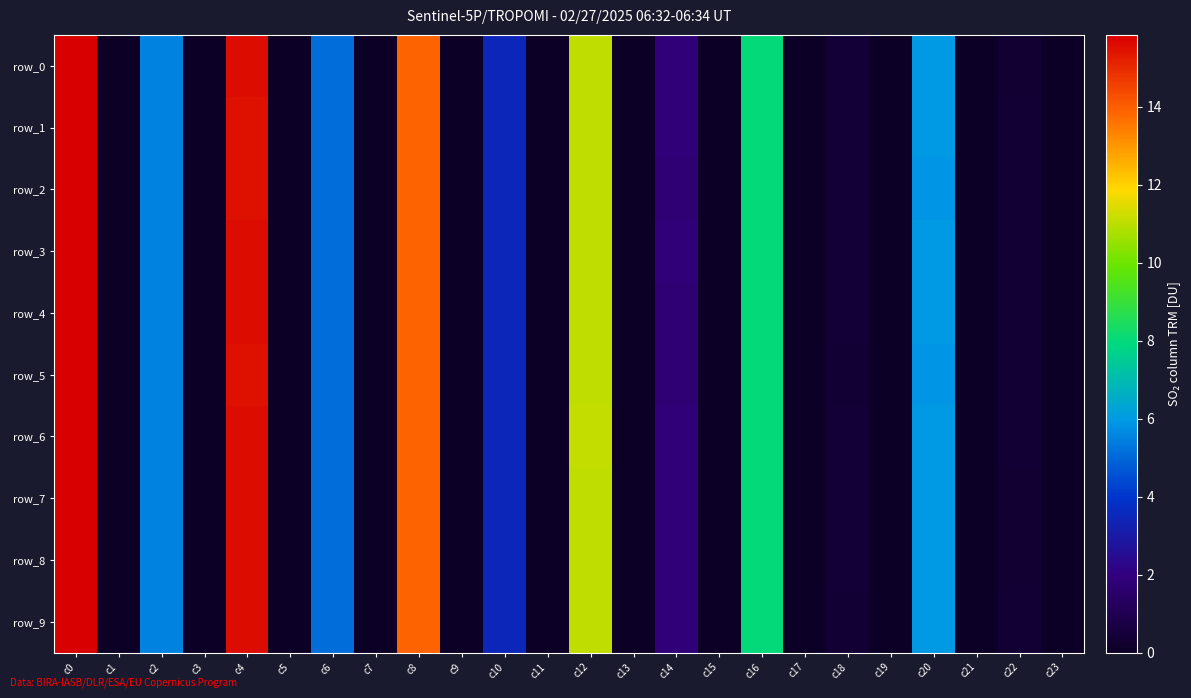

Reading right to left, extract all data points from this chart.

row_0: c23=0.0	c22=0.3	c21=0.0	c20=6.0	c19=0.0	c18=0.4	c17=0.0	c16=8.0	c15=0.0	c14=1.8	c13=0.0	c12=11.1	c11=0.0	c10=3.5	c9=0.0	c8=13.9	c7=0.0	c6=5.1	c5=0.0	c4=15.6	c3=0.0	c2=5.5	c1=0.0	c0=15.8
row_1: c23=0.0	c22=0.3	c21=0.0	c20=6.0	c19=0.0	c18=0.4	c17=0.0	c16=8.0	c15=0.0	c14=1.8	c13=0.0	c12=11.1	c11=0.0	c10=3.5	c9=0.0	c8=13.9	c7=0.0	c6=5.1	c5=0.0	c4=15.5	c3=0.0	c2=5.5	c1=0.0	c0=15.8
row_2: c23=0.0	c22=0.3	c21=0.0	c20=5.9	c19=0.0	c18=0.4	c17=0.0	c16=8.0	c15=0.0	c14=1.8	c13=0.0	c12=11.0	c11=0.0	c10=3.5	c9=0.0	c8=13.9	c7=0.0	c6=5.1	c5=0.0	c4=15.5	c3=0.0	c2=5.5	c1=0.0	c0=15.8
row_3: c23=0.0	c22=0.3	c21=0.0	c20=6.0	c19=0.0	c18=0.4	c17=0.0	c16=8.0	c15=0.0	c14=1.8	c13=0.0	c12=11.1	c11=0.0	c10=3.5	c9=0.0	c8=13.9	c7=0.0	c6=5.1	c5=0.0	c4=15.6	c3=0.0	c2=5.5	c1=0.0	c0=15.8
row_4: c23=0.0	c22=0.3	c21=0.0	c20=5.9	c19=0.0	c18=0.4	c17=0.0	c16=8.0	c15=0.0	c14=1.8	c13=0.0	c12=11.1	c11=0.0	c10=3.5	c9=0.0	c8=13.9	c7=0.0	c6=5.1	c5=0.0	c4=15.6	c3=0.0	c2=5.5	c1=0.0	c0=15.8
row_5: c23=0.0	c22=0.3	c21=0.1	c20=5.9	c19=0.0	c18=0.4	c17=0.0	c16=8.0	c15=0.0	c14=1.8	c13=0.0	c12=11.1	c11=0.0	c10=3.5	c9=0.0	c8=13.9	c7=0.0	c6=5.1	c5=0.0	c4=15.5	c3=0.0	c2=5.5	c1=0.0	c0=15.8
row_6: c23=0.0	c22=0.3	c21=0.0	c20=5.9	c19=0.0	c18=0.4	c17=0.0	c16=8.0	c15=0.0	c14=1.8	c13=0.0	c12=11.1	c11=0.0	c10=3.5	c9=0.0	c8=13.9	c7=0.0	c6=5.1	c5=0.0	c4=15.6	c3=0.0	c2=5.5	c1=0.0	c0=15.8
row_7: c23=0.0	c22=0.3	c21=0.0	c20=6.0	c19=0.0	c18=0.4	c17=0.0	c16=8.0	c15=0.0	c14=1.8	c13=0.0	c12=11.0	c11=0.0	c10=3.5	c9=0.0	c8=13.9	c7=0.0	c6=5.1	c5=0.0	c4=15.6	c3=0.0	c2=5.5	c1=0.0	c0=15.8
row_8: c23=0.0	c22=0.3	c21=0.0	c20=6.0	c19=0.0	c18=0.4	c17=0.0	c16=8.0	c15=0.0	c14=1.8	c13=0.0	c12=11.1	c11=0.0	c10=3.5	c9=0.0	c8=13.9	c7=0.0	c6=5.1	c5=0.0	c4=15.5	c3=0.0	c2=5.5	c1=0.0	c0=15.8
row_9: c23=0.0	c22=0.3	c21=0.0	c20=6.0	c19=0.0	c18=0.4	c17=0.0	c16=8.0	c15=0.0	c14=1.8	c13=0.0	c12=11.1	c11=0.0	c10=3.5	c9=0.0	c8=13.9	c7=0.0	c6=5.1	c5=0.0	c4=15.6	c3=0.0	c2=5.5	c1=0.0	c0=15.8